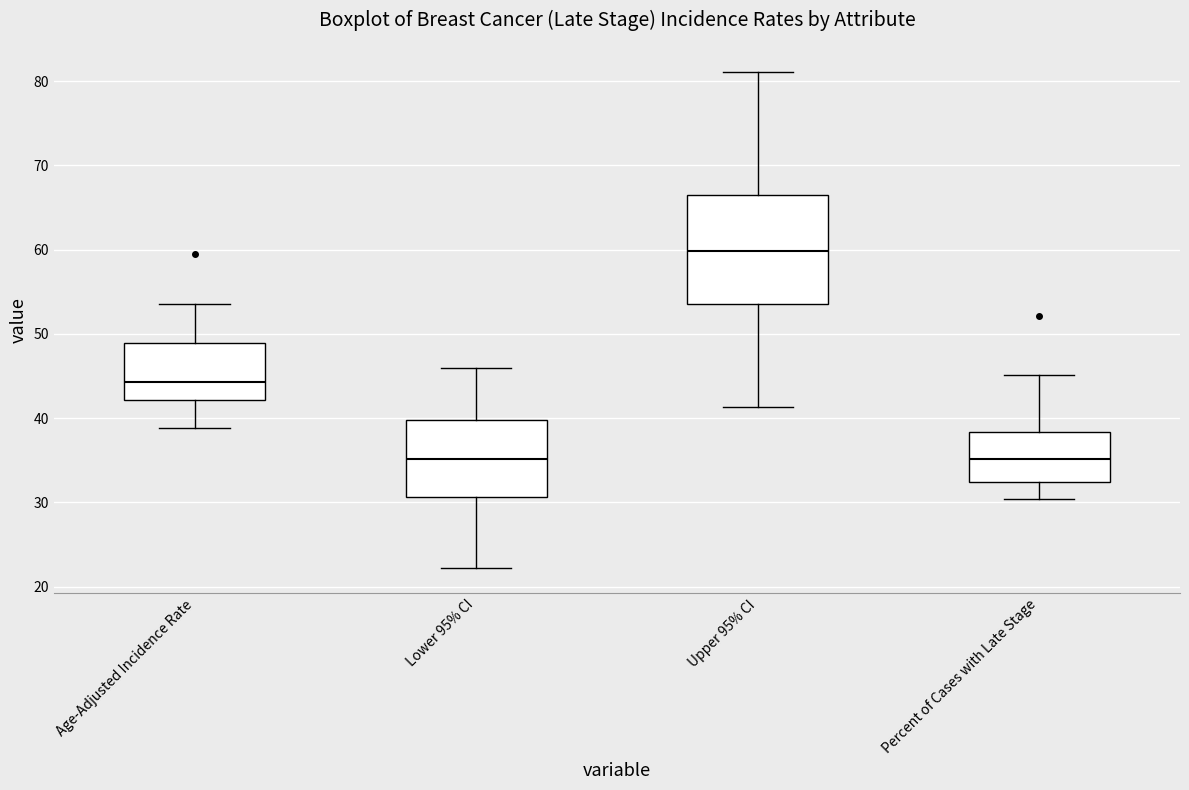

Reading left to right, read every box against the y-axis: the position of its median line, the range the box covers, and the ends of its whiskers. The values are not printed on the chart, so give them approximately, as read against the axis.

Age-Adjusted Incidence Rate: median 44, box 42 to 49, whiskers 39 to 54
Lower 95% CI: median 35, box 31 to 40, whiskers 22 to 46
Upper 95% CI: median 60, box 54 to 66, whiskers 41 to 81
Percent of Cases with Late Stage: median 35, box 32 to 38, whiskers 30 to 45